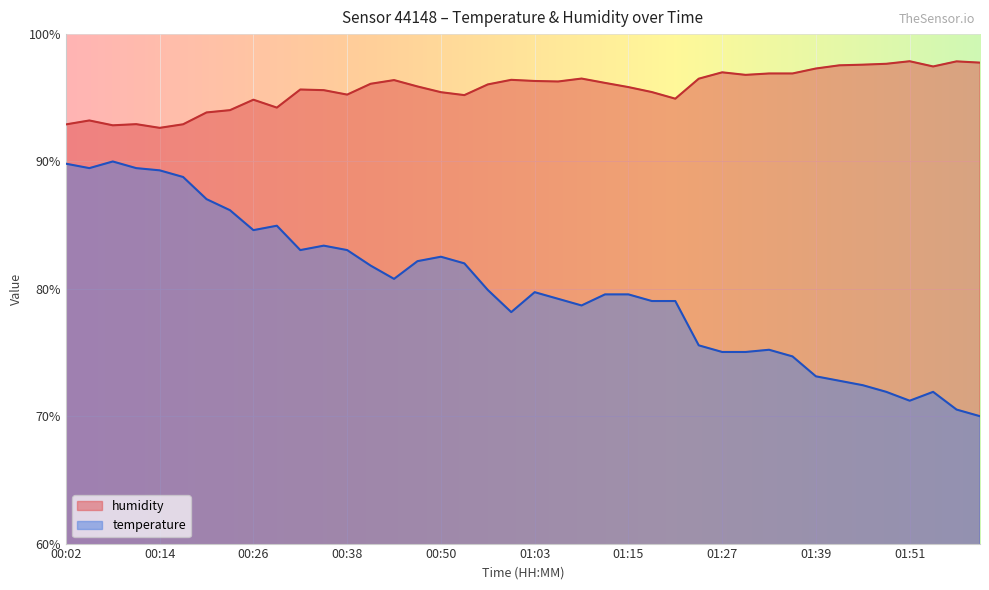

Which has a higher value, 00:41 or 01:12?

00:41